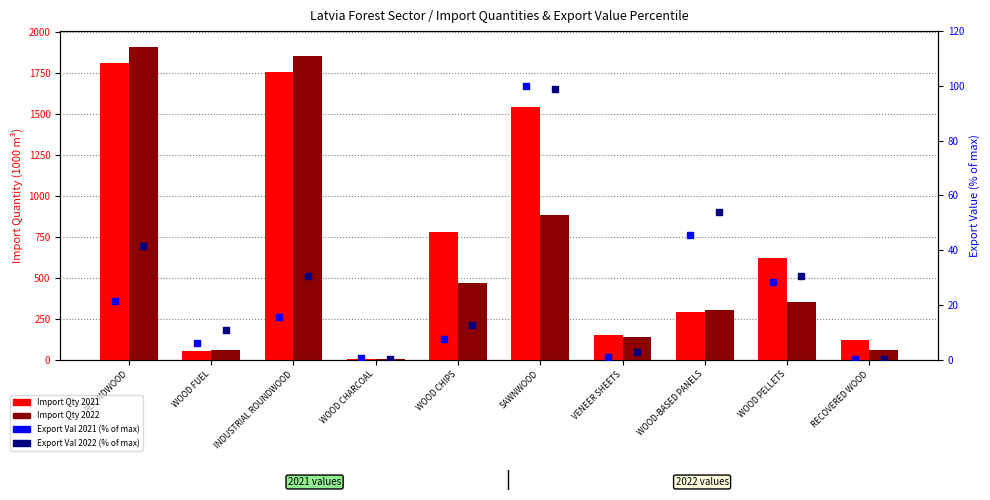

Is the value of Export Val 2021 (pct) at ROUNDWOOD greater than the value of Import Qty 2021 at WOOD FUEL?

No